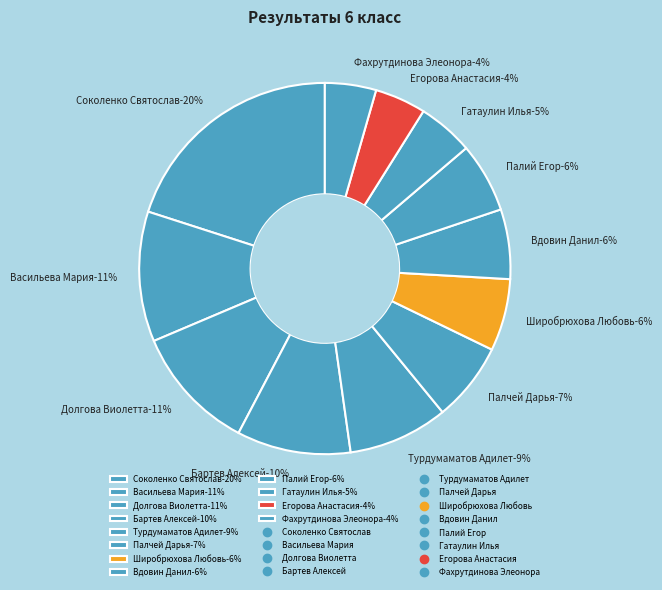

To the nearest percent, what portion does Бартев Алексей represent?

10%